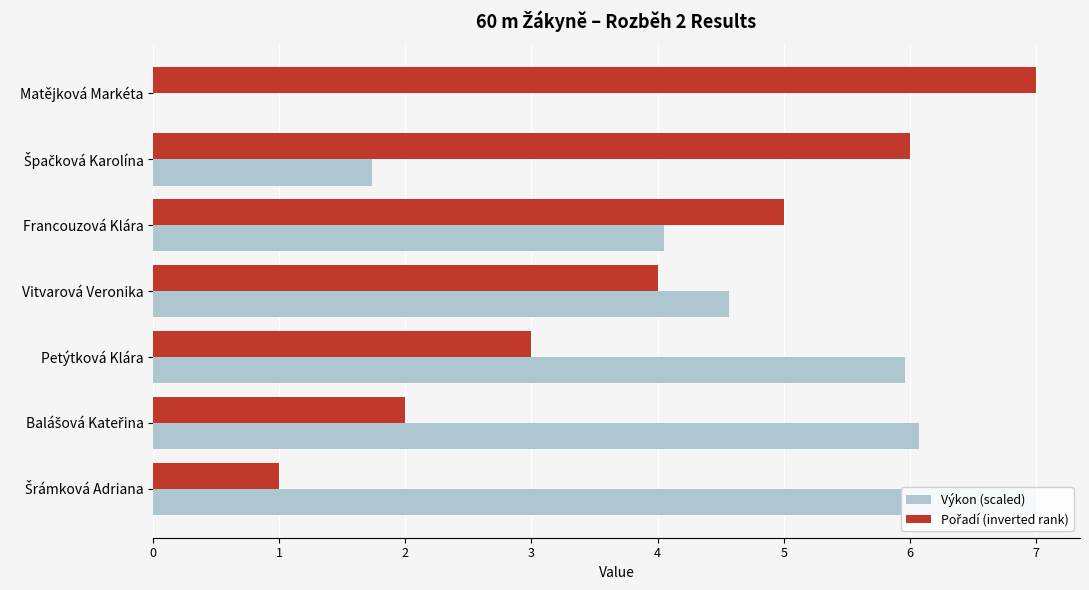

Rank the series at Vitvarová Veronika from highest to lowest value.

Výkon (scaled), Pořadí (inverted rank)